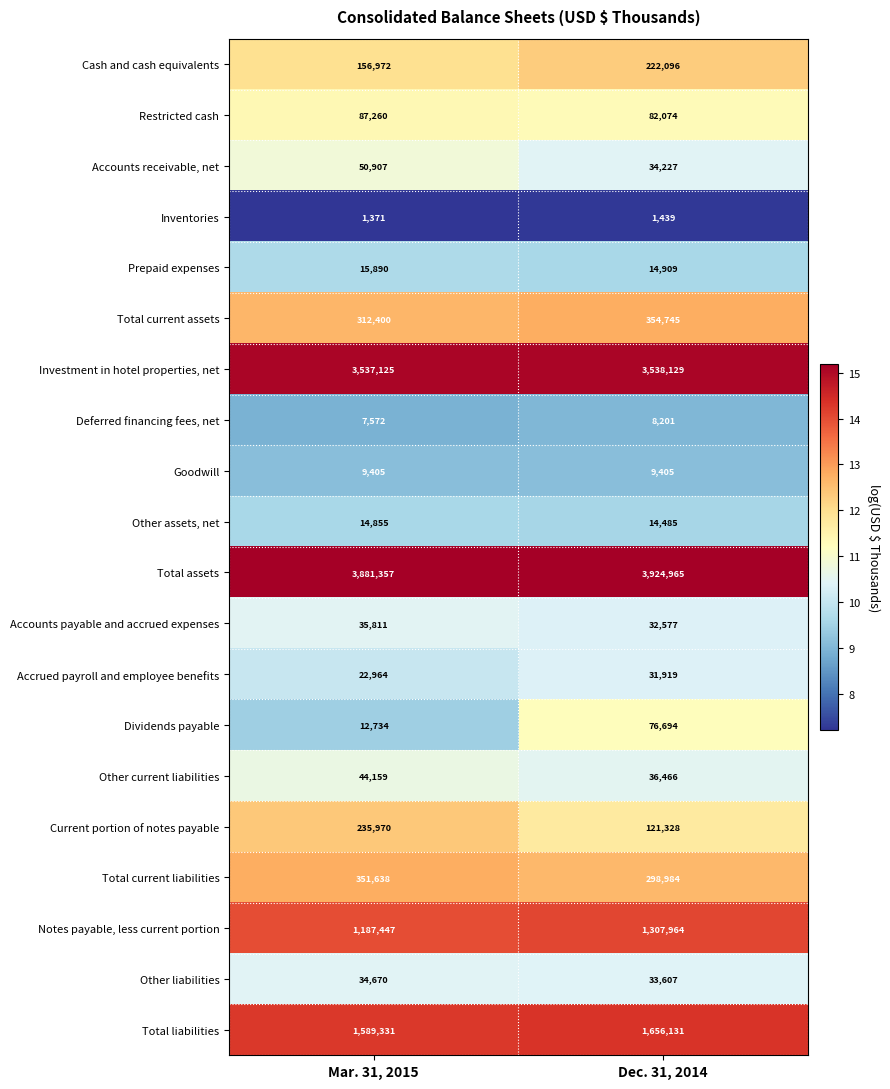

Read the Cash and cash equivalents value at Mar. 31, 2015.

156972